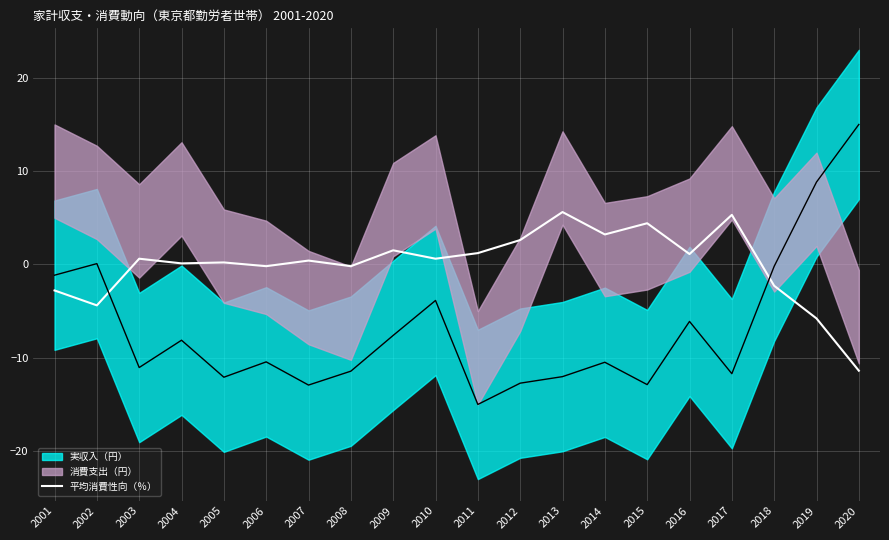

At which label does 平均消費性向（％） reach its minimum?

2020